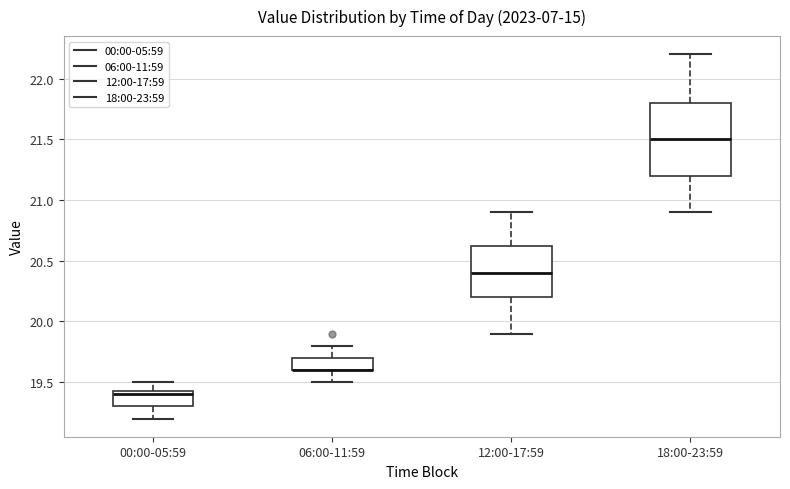

Comparing the boxes themselves (not the whiskers), which one is the tallest?

18:00-23:59